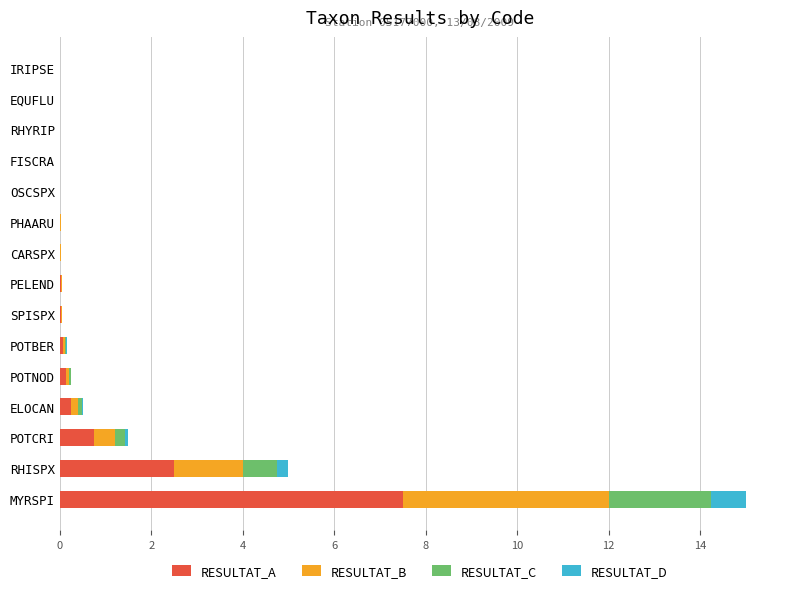

How many data points does each series have?

15